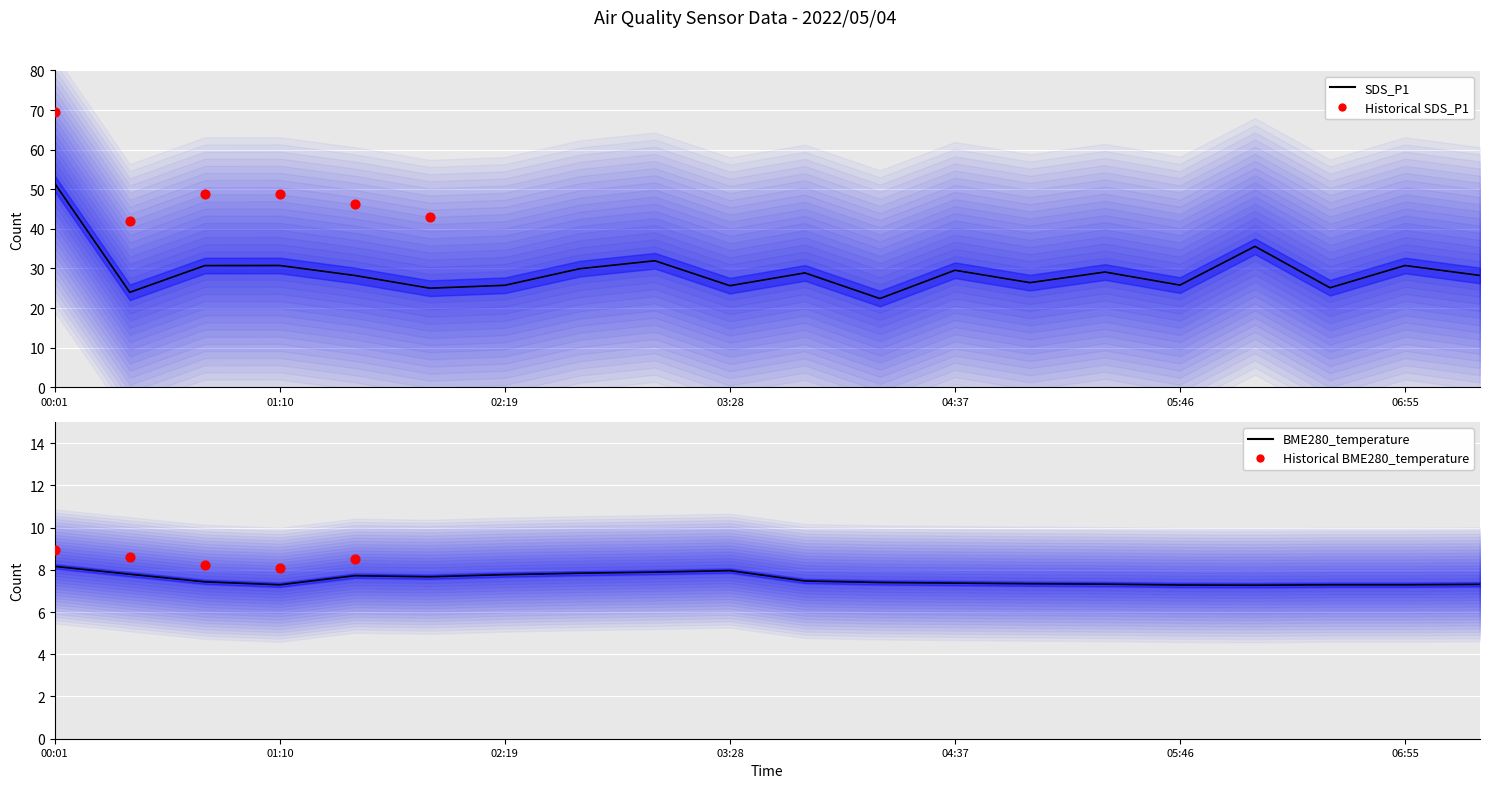

Is the value of SDS_P1 at 01:56 greater than the value of BME280_temperature at 07:18?

Yes